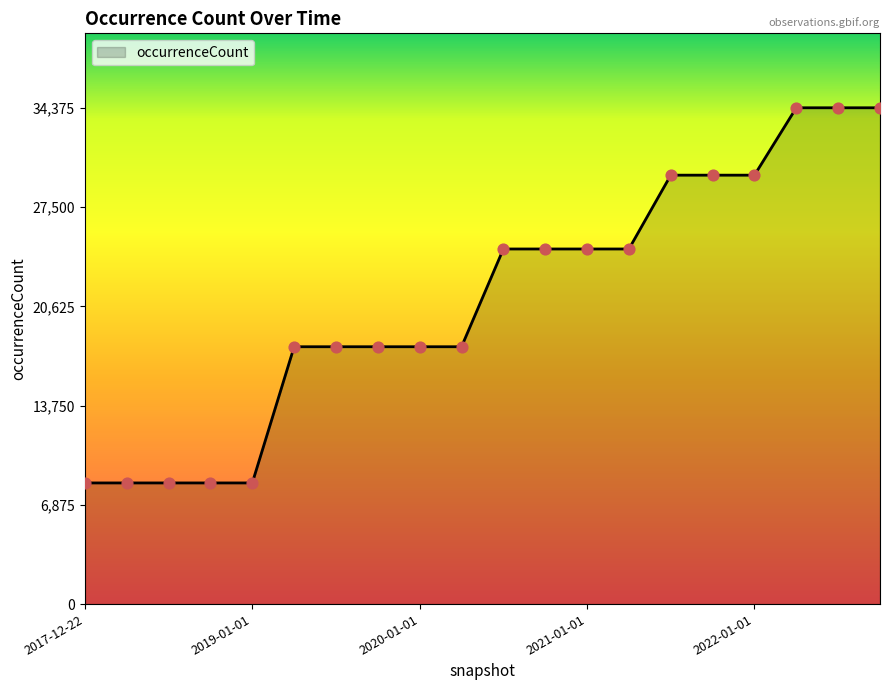

What is the greatest value displayed?

34375